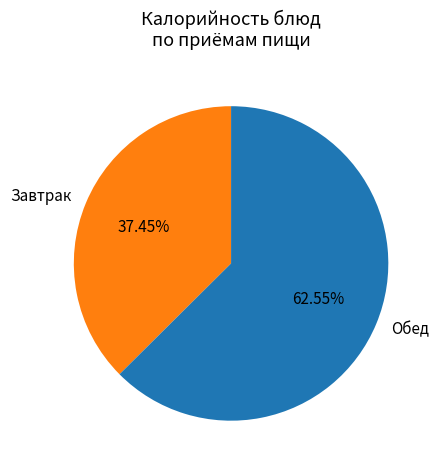

Approximately how many times larger is the value at Обед compared to Завтрак?

1.7